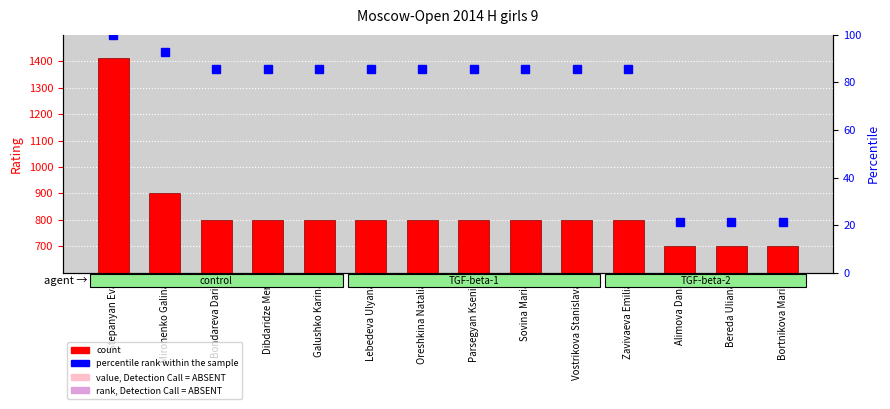

What is the total value across all series at Galushko Karina?

885.7